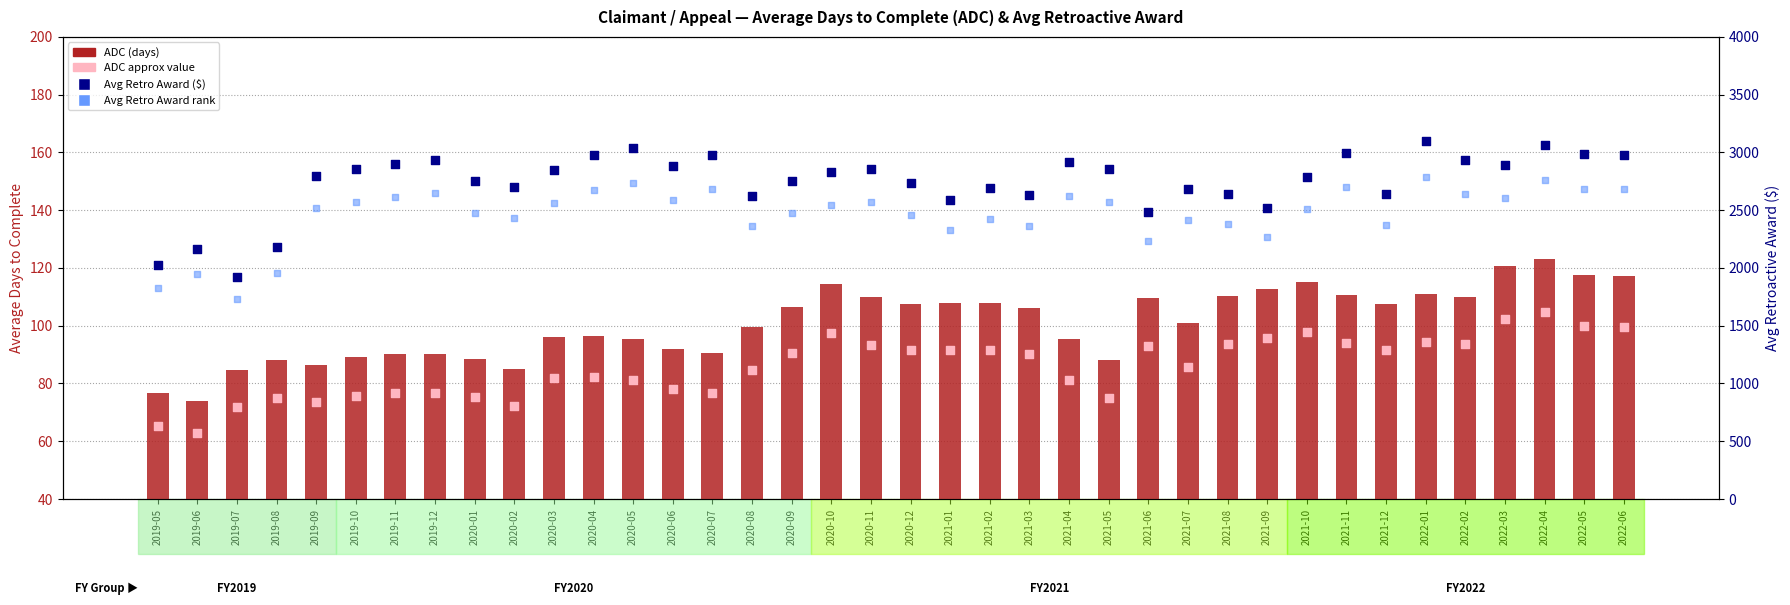

Which series contains the lowest Y value?

ADC value (approx)